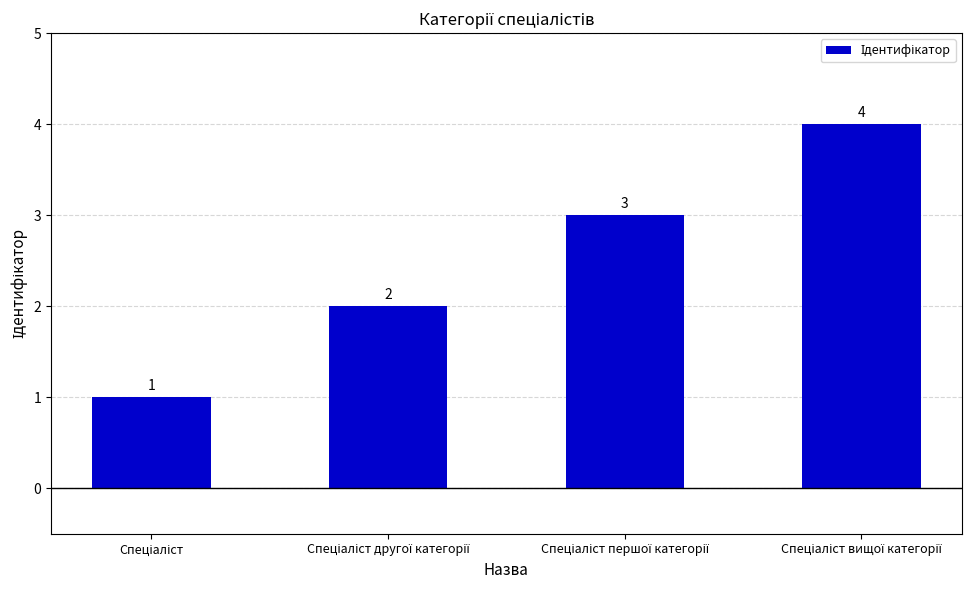

How many distinct data groups are displayed?

1